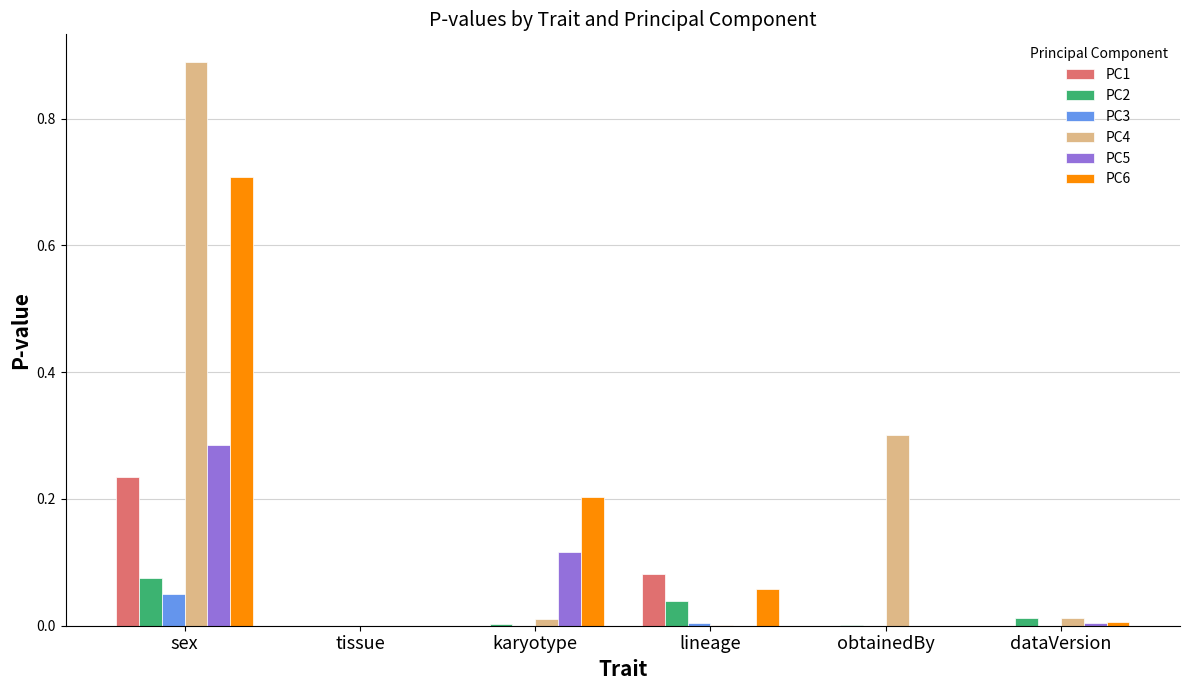

The PC3 series shows 0.0 at tissue. True or false?

True